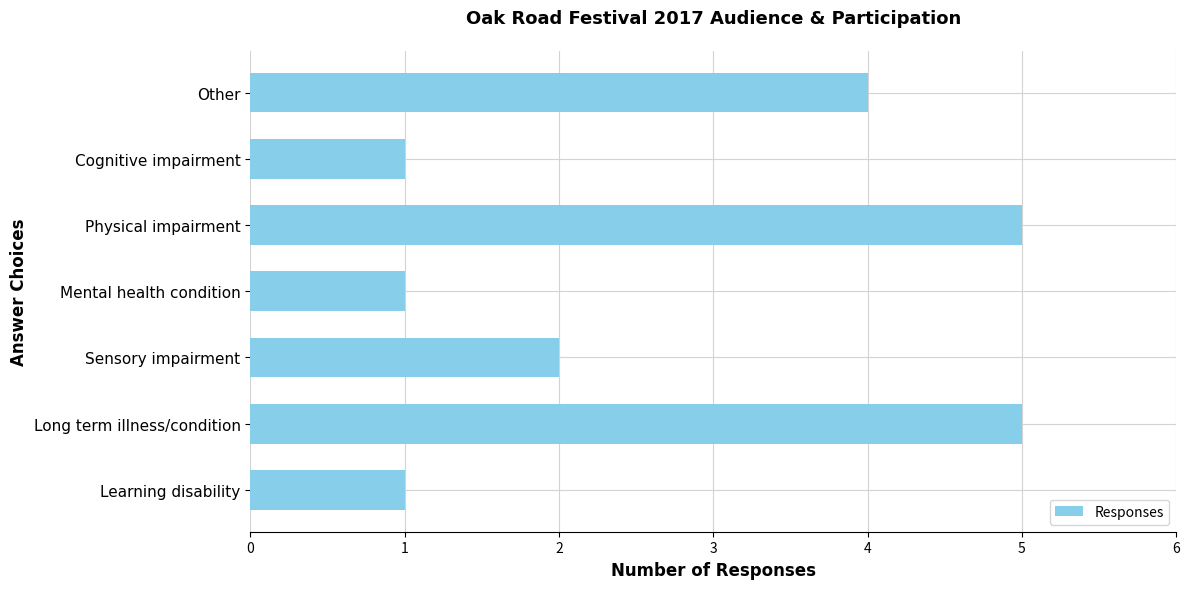

True or false: the data shows 6 at Other.

False